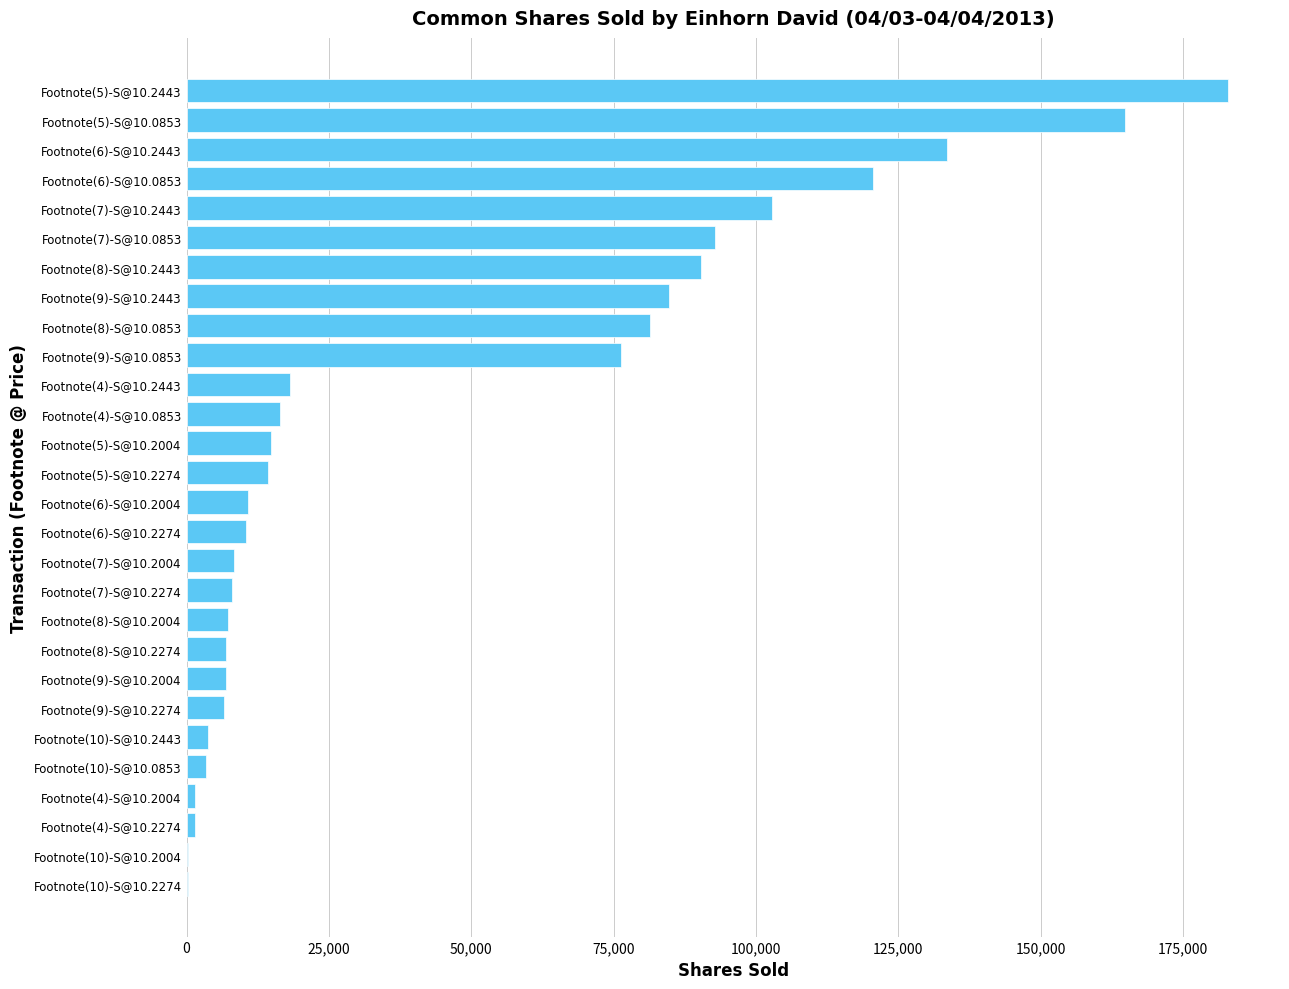

What is the average value?

45357